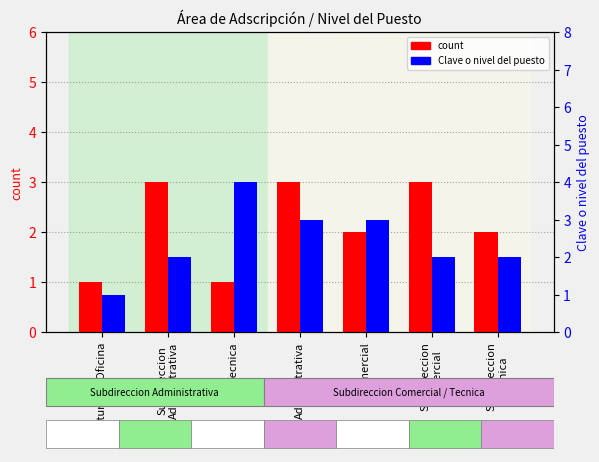

Where is count nearest to the value 2?

Comercial